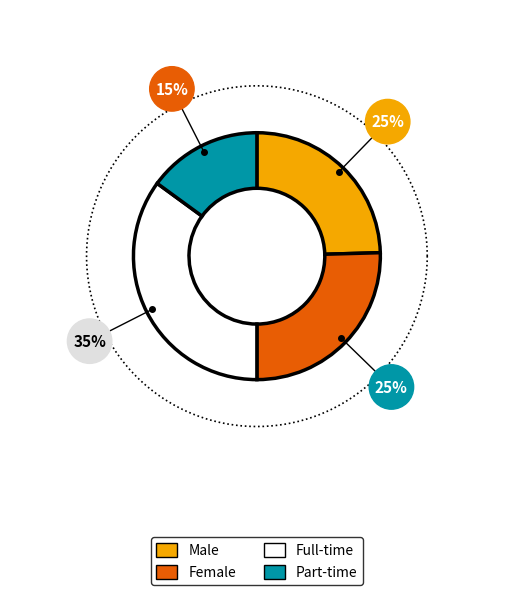

Count the number of slices in the pie.

4